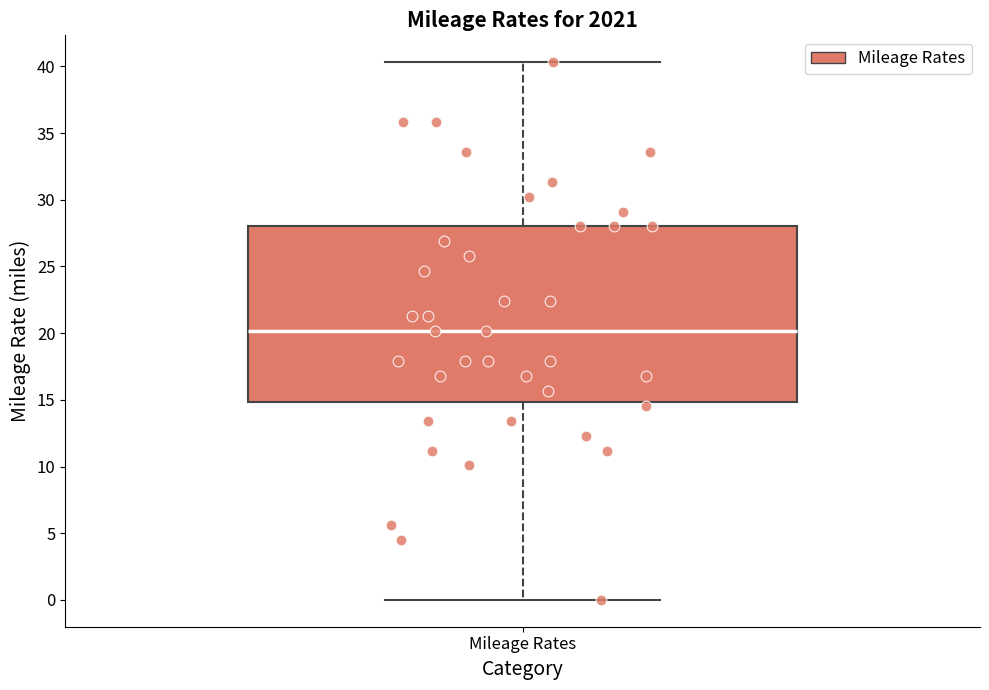

Read this box plot against the y-axis: the position of the median line, the range covered by the box, and the ends of both whiskers. The values are not printed on the chart, so give them approximately, as read against the axis.

median 20.0, box 15.0 to 28.0, whiskers 0.0 to 40.5